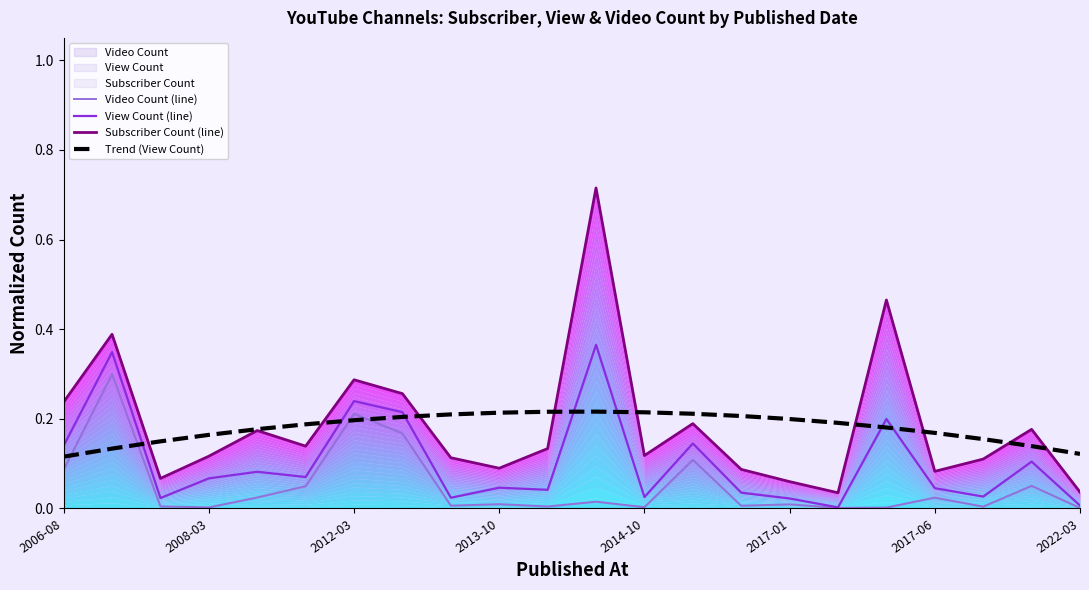

Which category has the highest value across all series?

11